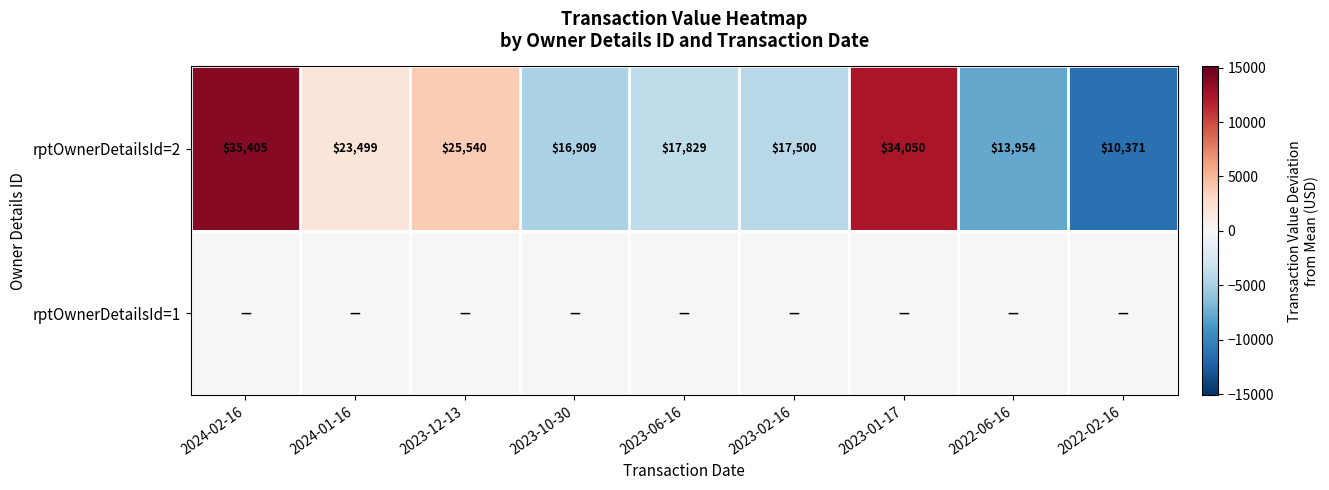

At which label does rptOwnerDetailsId=2 reach its peak?

2024-02-16